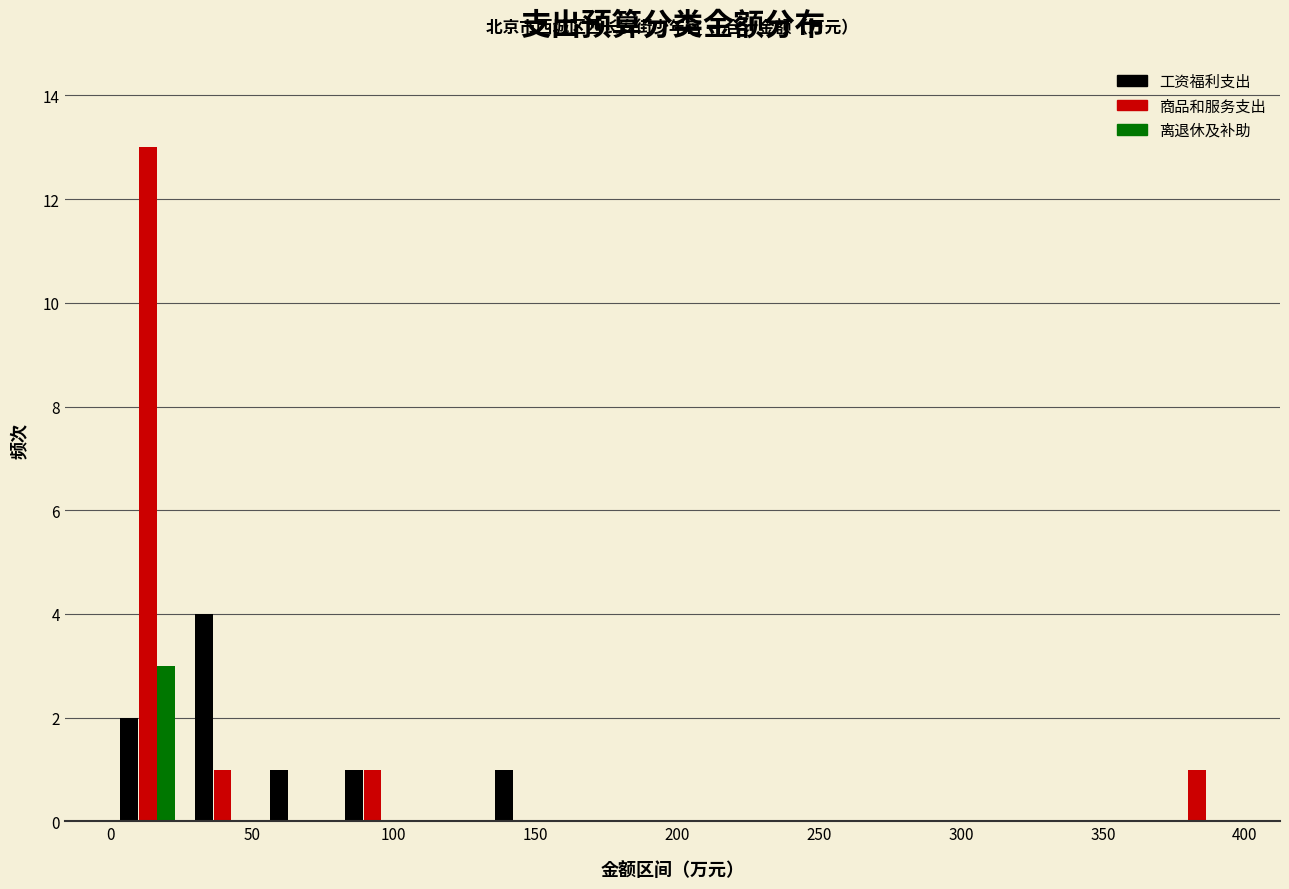

In the 工资福利支出 series, which range on the x-axis has the tallest bar?

25 to 55